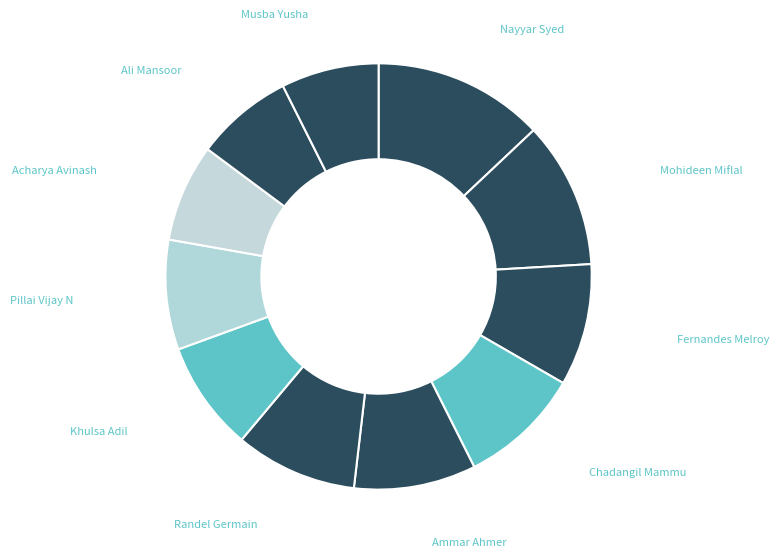

Which category has the biggest portion of the pie?

Nayyar Syed